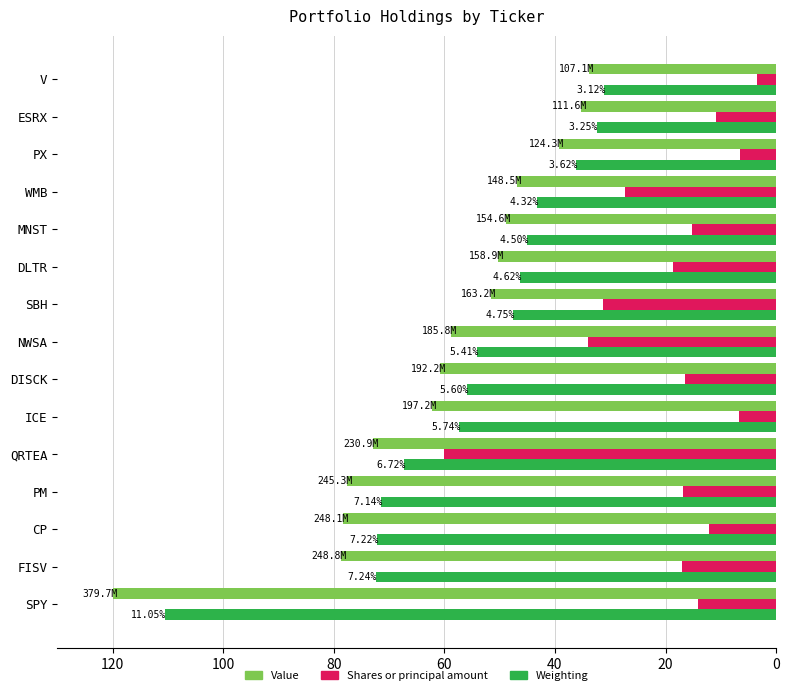

At which category does the chart reach its peak across all series?

SPY